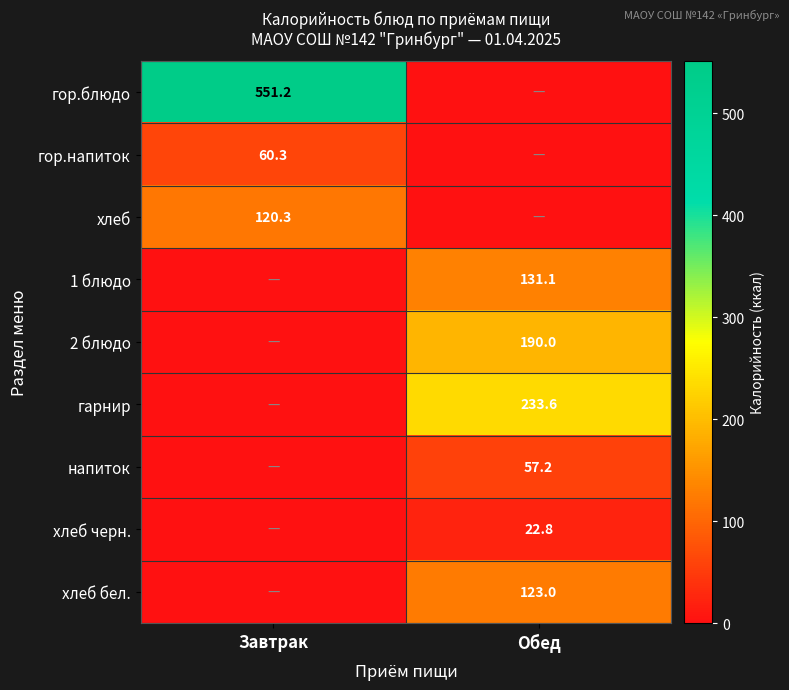

Is it true that хлеб черн. equals 14.4 at Обед?

False